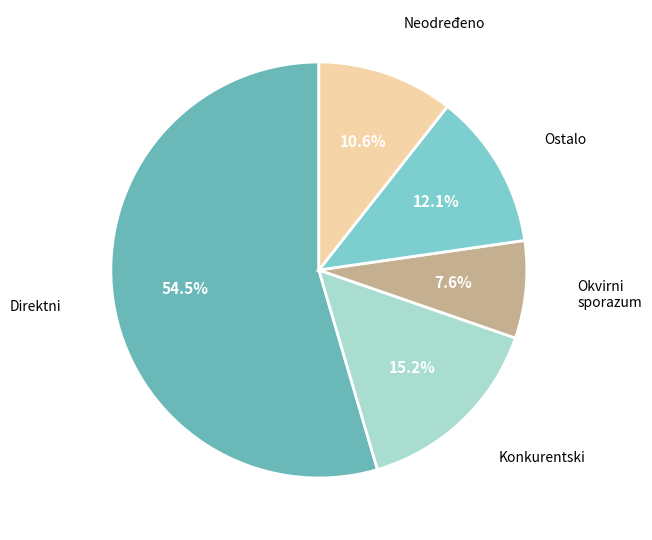

Count the number of slices in the pie.

5